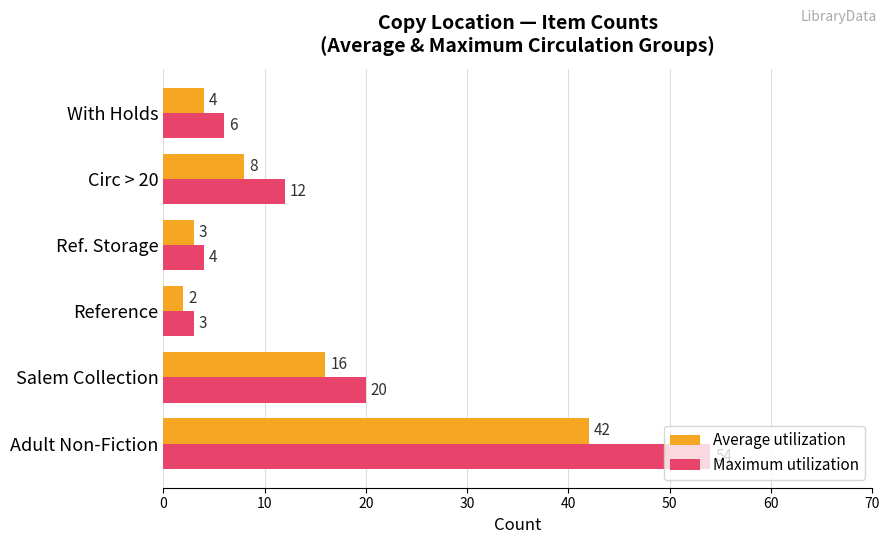

Which series has the widest spread of values?

Maximum utilization